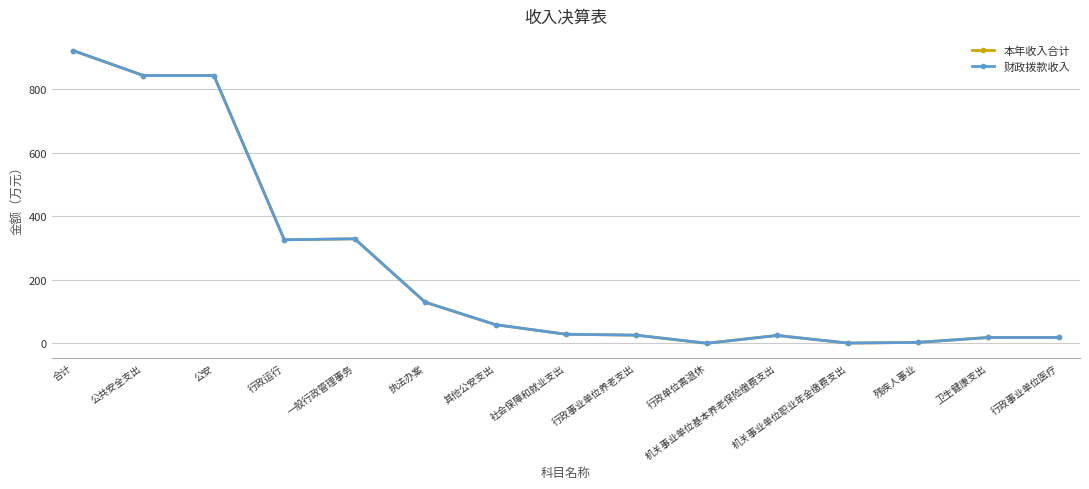

Which category has the highest value in the 财政拨款收入 series?

合计